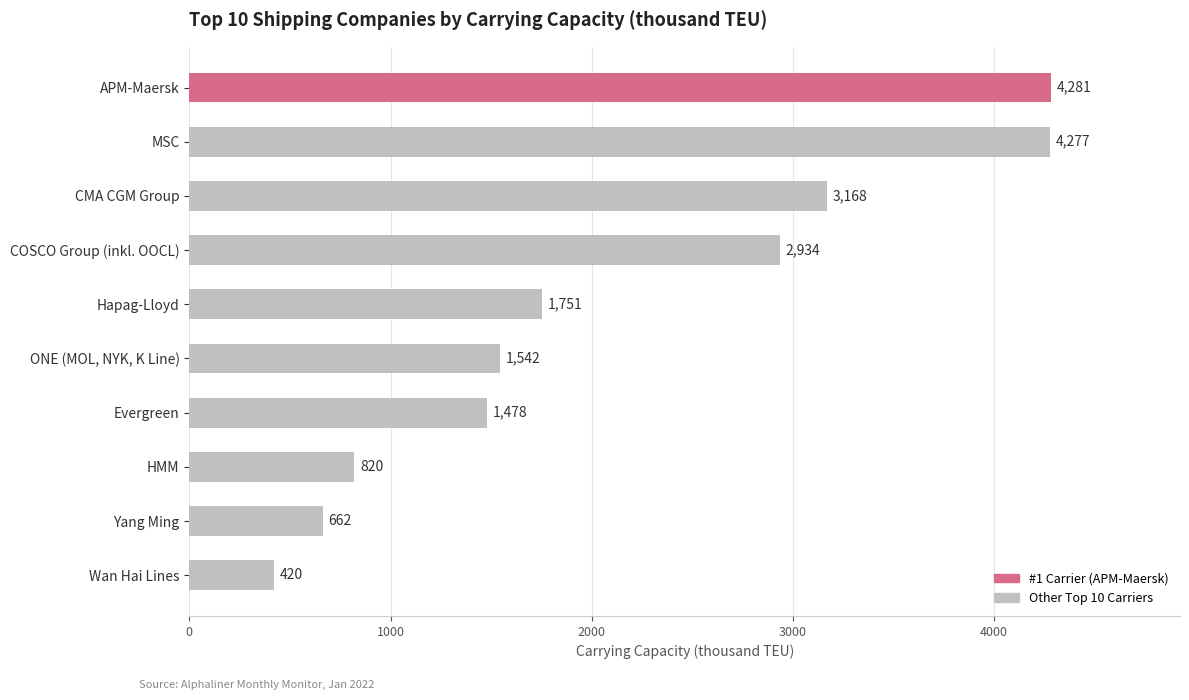

Reading bottom to top, list all the values displayed in this chart.

Wan Hai Lines=420	Yang Ming=662	HMM=820	Evergreen=1478	ONE (MOL, NYK, K Line)=1542	Hapag-Lloyd=1751	COSCO Group (inkl. OOCL)=2934	CMA CGM Group=3168	MSC=4277	APM-Maersk=4281